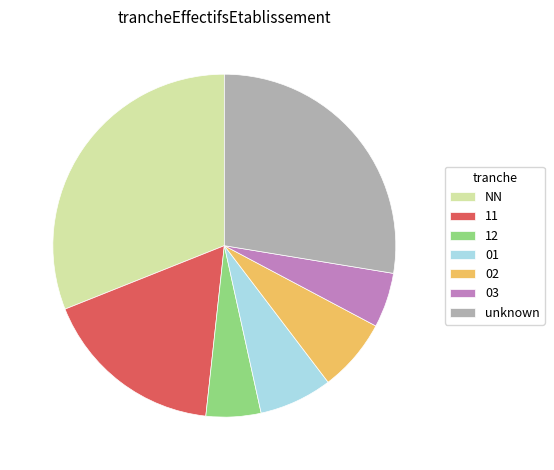

Count the number of slices in the pie.

7